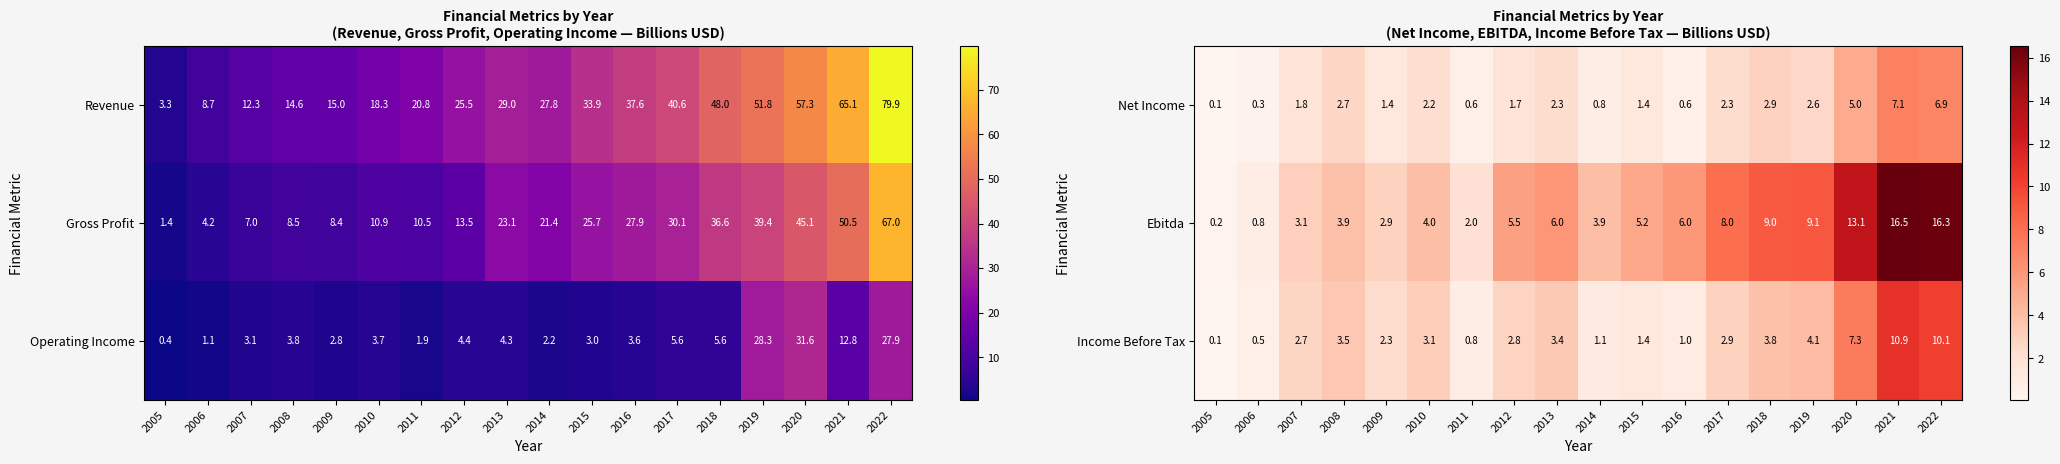

What is the smallest value displayed?

0.1